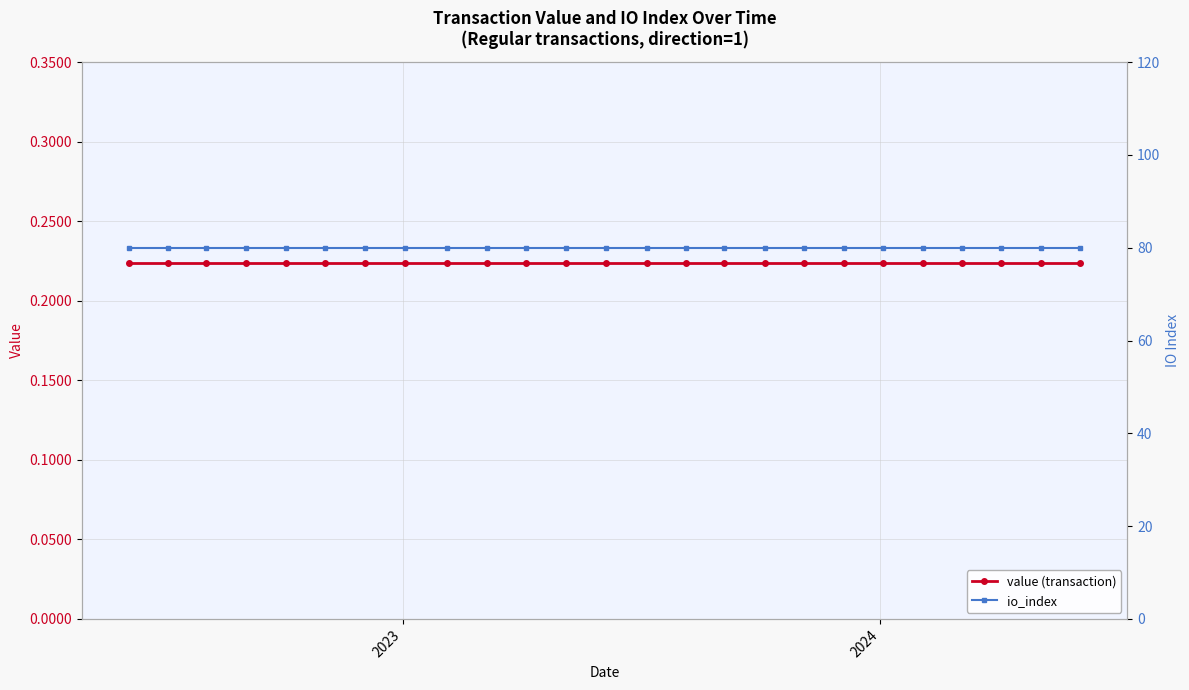

True or false: value (transaction) has more than 2 points higher than both neighbors.

False